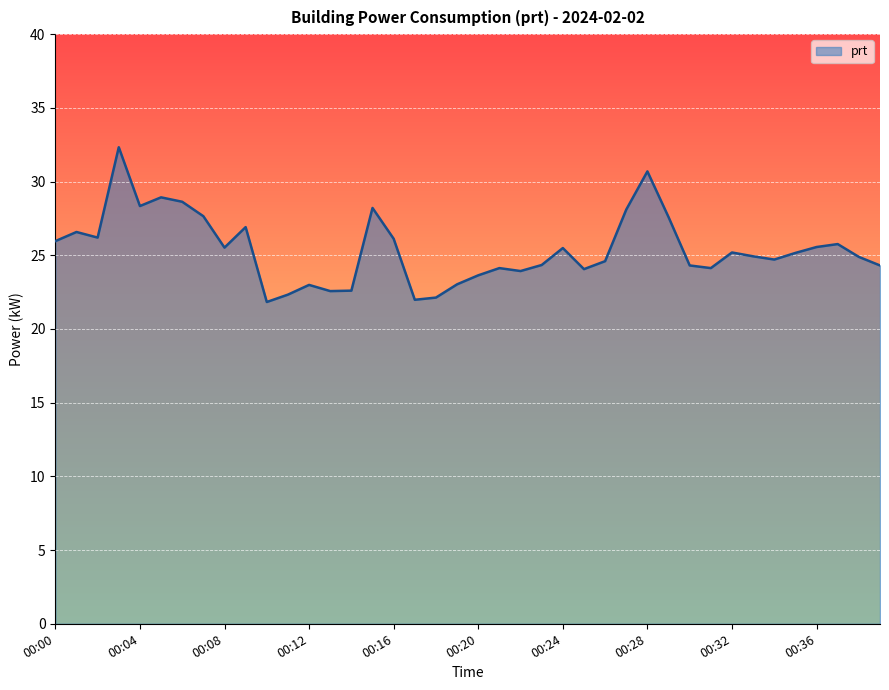

What is the difference between the maximum and minimum values?

10.5